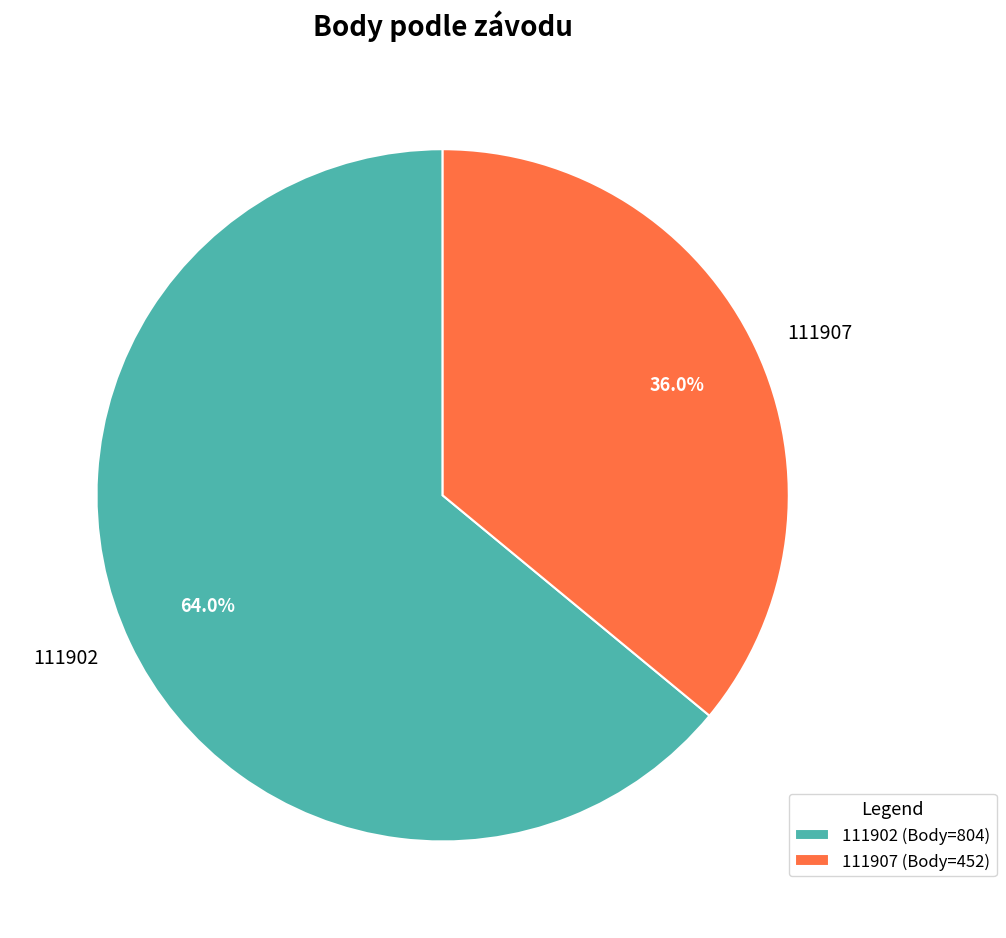

Combined, what portion of the pie is 111907 and 111902?

100.0%